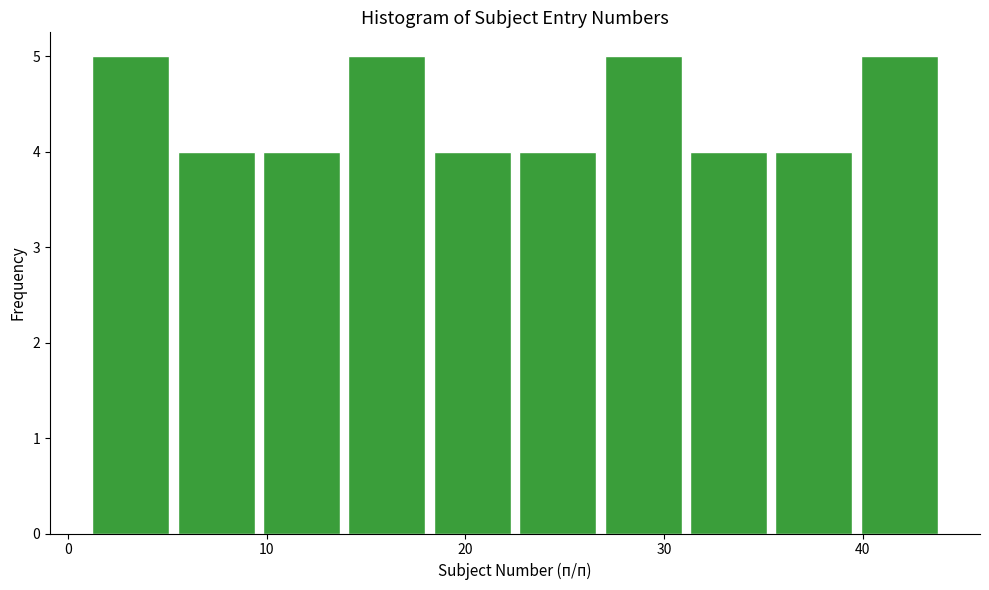

Reading left to right, transcribe this chart: for each bar, give the range it covers on the x-axis and its height. Neither the bar edges nor the heights are printed on the chart, so give them approximately, as read against the axes.

1.0 to 5.3: 5
5.3 to 9.6: 4
9.6 to 13.9: 4
13.9 to 18.2: 5
18.2 to 22.5: 4
22.5 to 26.8: 4
26.8 to 31.1: 5
31.1 to 35.4: 4
35.4 to 39.7: 4
39.7 to 44.0: 5